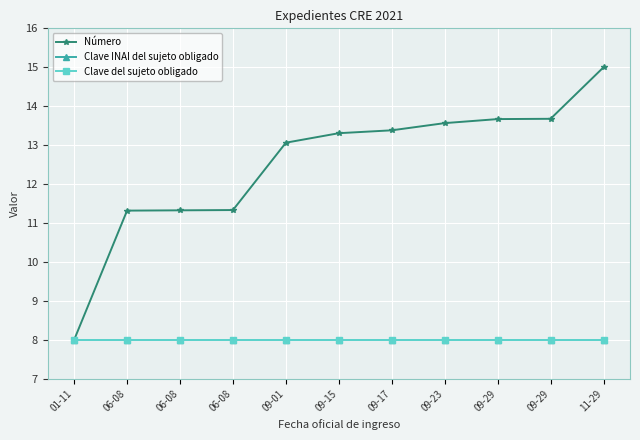

Reading right to left, list all the values displayed in this chart.

Número: 15.0	13.7	13.7	13.6	13.4	13.3	13.1	11.3	11.3	11.3	8.0
Clave INAI del sujeto obligado: 8.0	8.0	8.0	8.0	8.0	8.0	8.0	8.0	8.0	8.0	8.0
Clave del sujeto obligado: 8.0	8.0	8.0	8.0	8.0	8.0	8.0	8.0	8.0	8.0	8.0